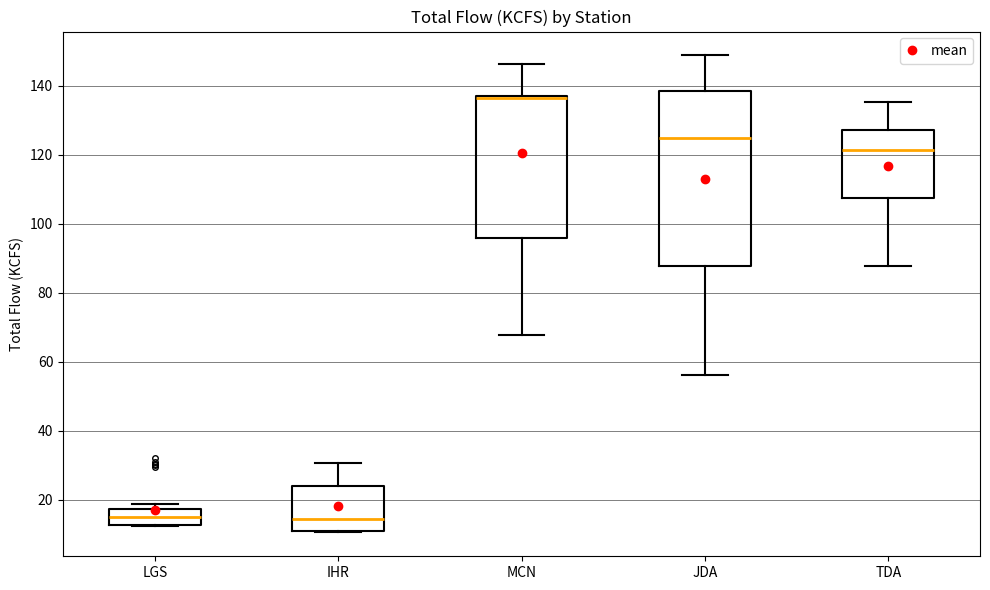

Reading left to right, read every box against the y-axis: the position of its median line, the range the box covers, and the ends of its whiskers. The values are not printed on the chart, so give them approximately, as read against the axis.

LGS: median 16, box 12 to 18, whiskers 12 to 18 (just above the box's upper edge)
IHR: median 14, box 12 to 24, whiskers 10 to 30
MCN: median 136 (drawn on the box's upper edge), box 96 to 136, whiskers 68 to 146
JDA: median 124, box 88 to 138, whiskers 56 to 148
TDA: median 122, box 108 to 128, whiskers 88 to 136